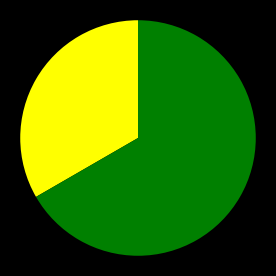

Does any single category account for the majority?

Yes